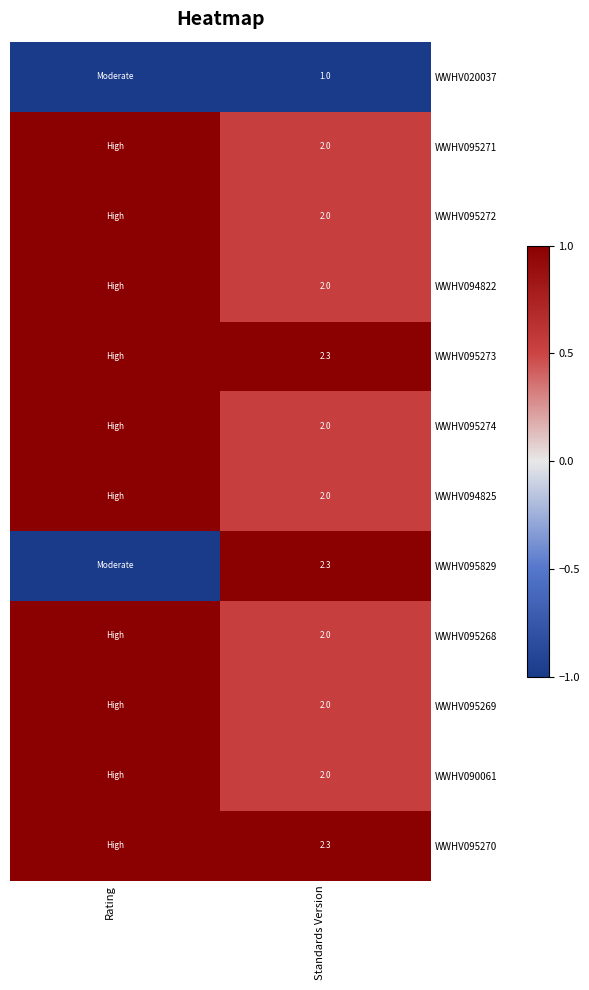

True or false: WWHV095270 has a value of 2.3 at Standards Version.

True